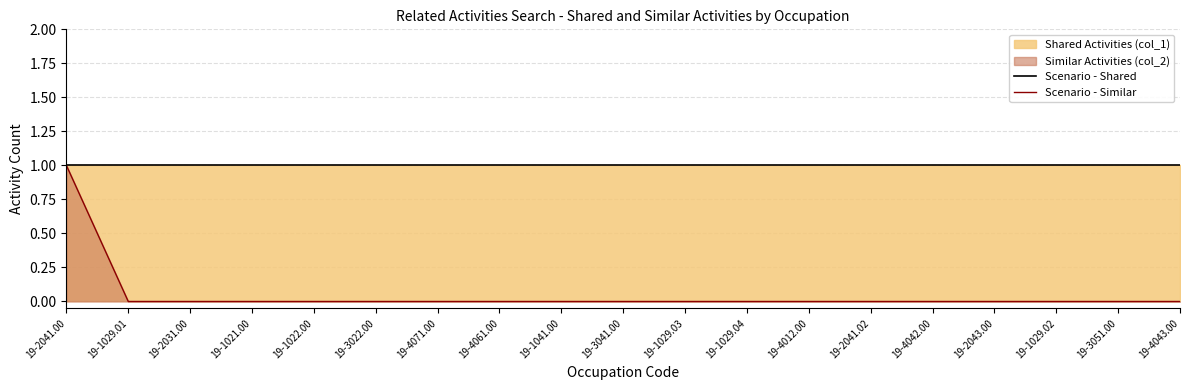

Is it true that Scenario - Similar equals 0 at 19-1029.01?

False